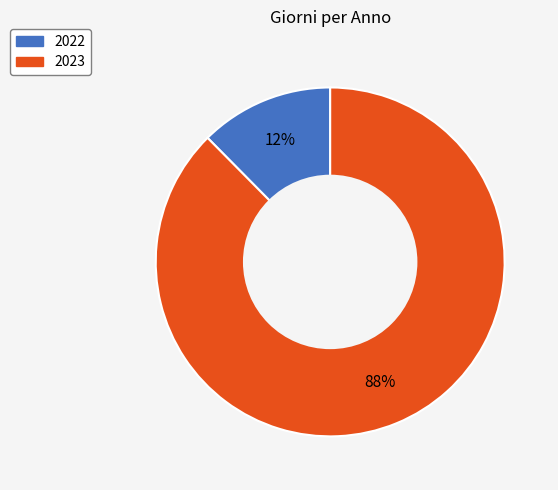

Which slice is the largest?

2023